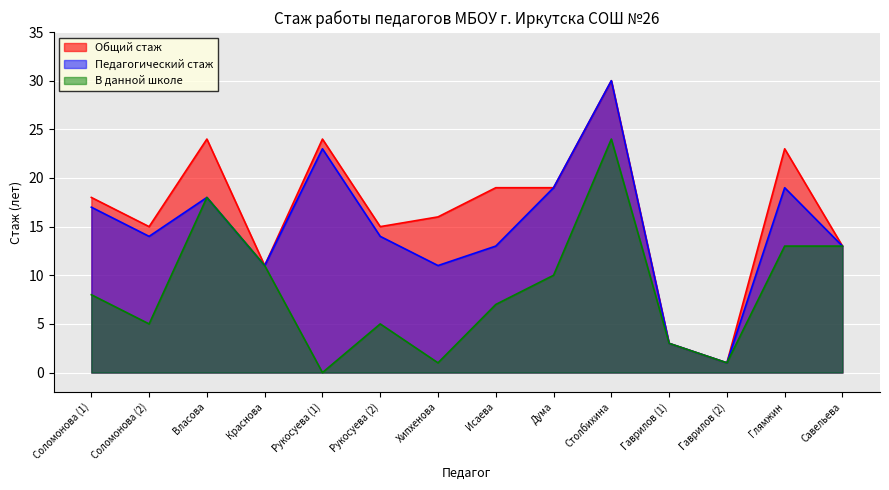

How many interior local valleys does the В данной школе series have?

4